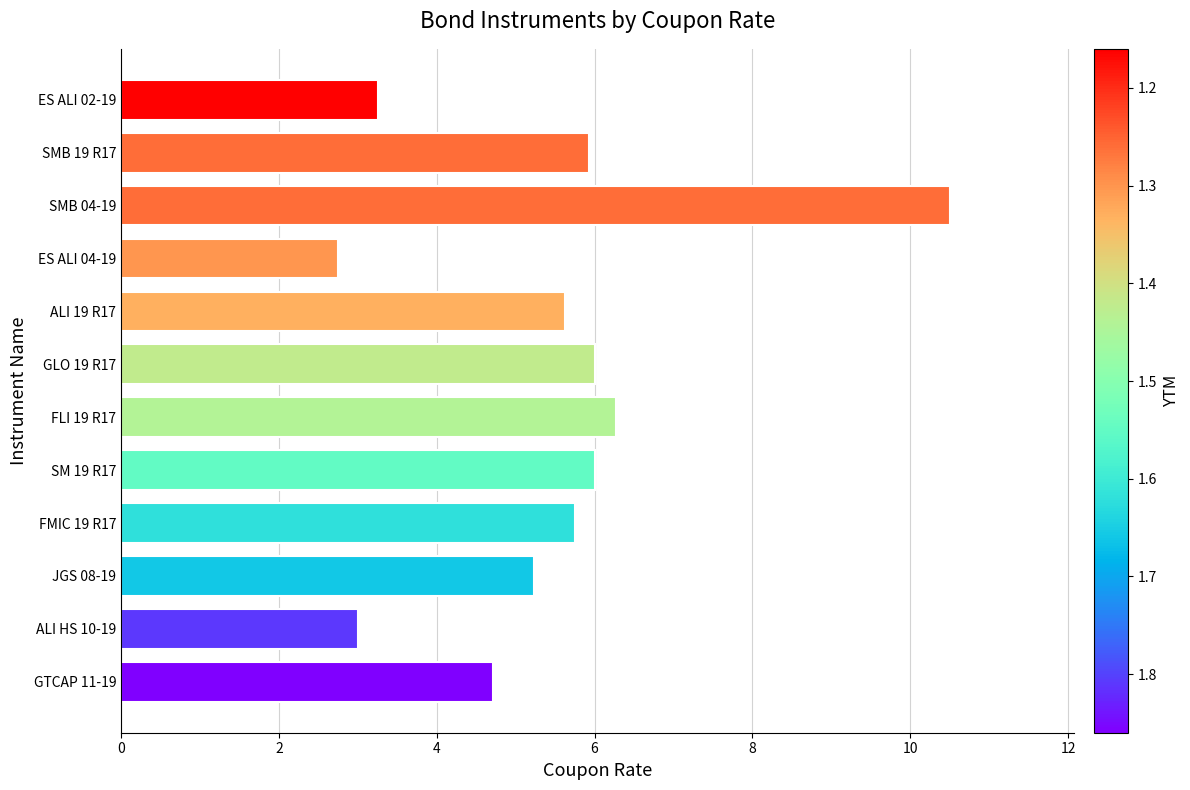

Are the bars horizontal?

Yes